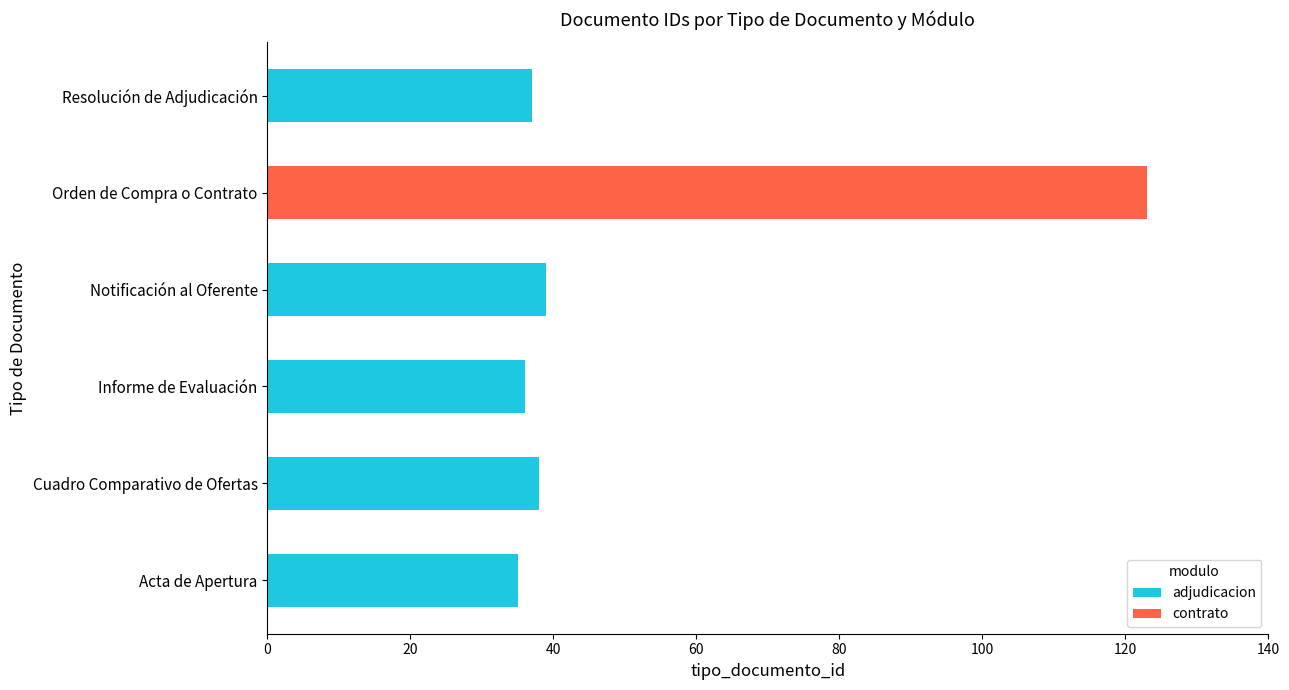

The adjudicacion series shows 35 at Acta de Apertura. True or false?

True